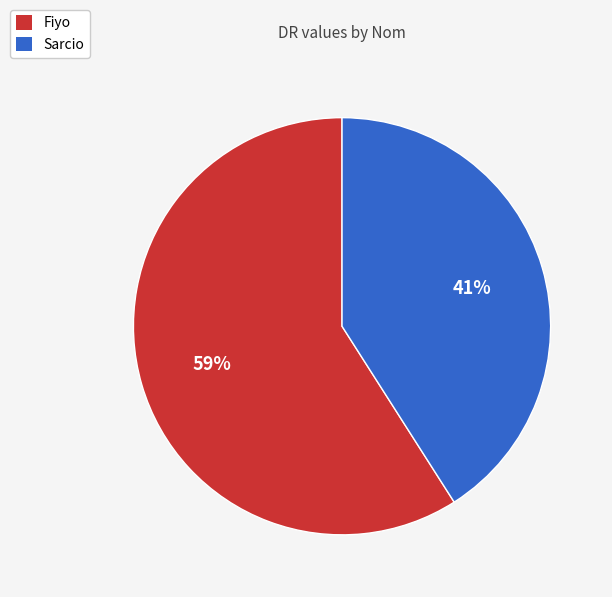

Rank the categories by value from lowest to highest.

Sarcio, Fiyo